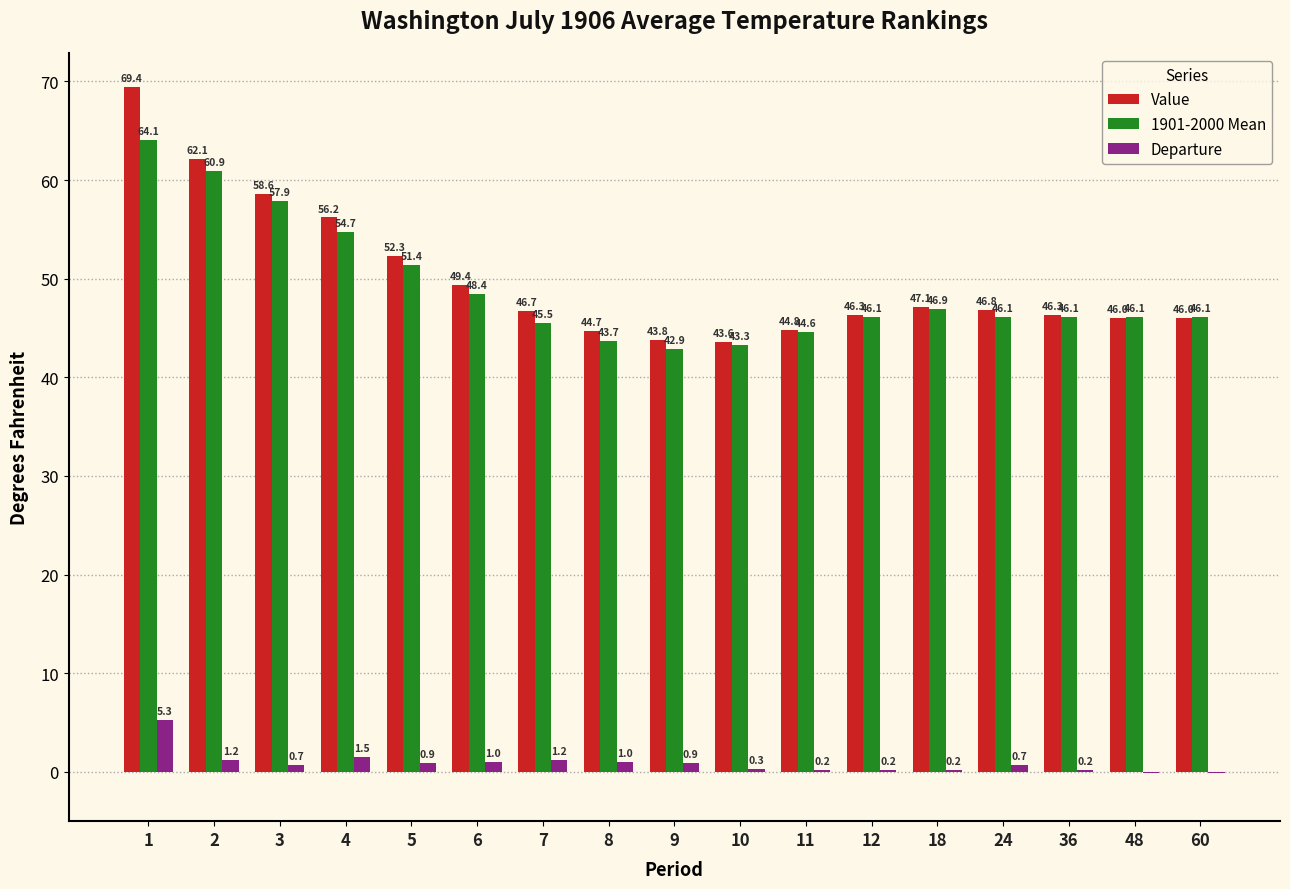

Reading left to right, transcribe all the data shown in this chart.

Value: 1=69.4	2=62.1	3=58.6	4=56.2	5=52.3	6=49.4	7=46.7	8=44.7	9=43.8	10=43.6	11=44.8	12=46.3	18=47.1	24=46.8	36=46.3	48=46.0	60=46.0
1901-2000 Mean: 1=64.1	2=60.9	3=57.9	4=54.7	5=51.4	6=48.4	7=45.5	8=43.7	9=42.9	10=43.3	11=44.6	12=46.1	18=46.9	24=46.1	36=46.1	48=46.1	60=46.1
Departure: 1=5.3	2=1.2	3=0.7	4=1.5	5=0.9	6=1.0	7=1.2	8=1.0	9=0.9	10=0.3	11=0.2	12=0.2	18=0.2	24=0.7	36=0.2	48=-0.1	60=-0.1